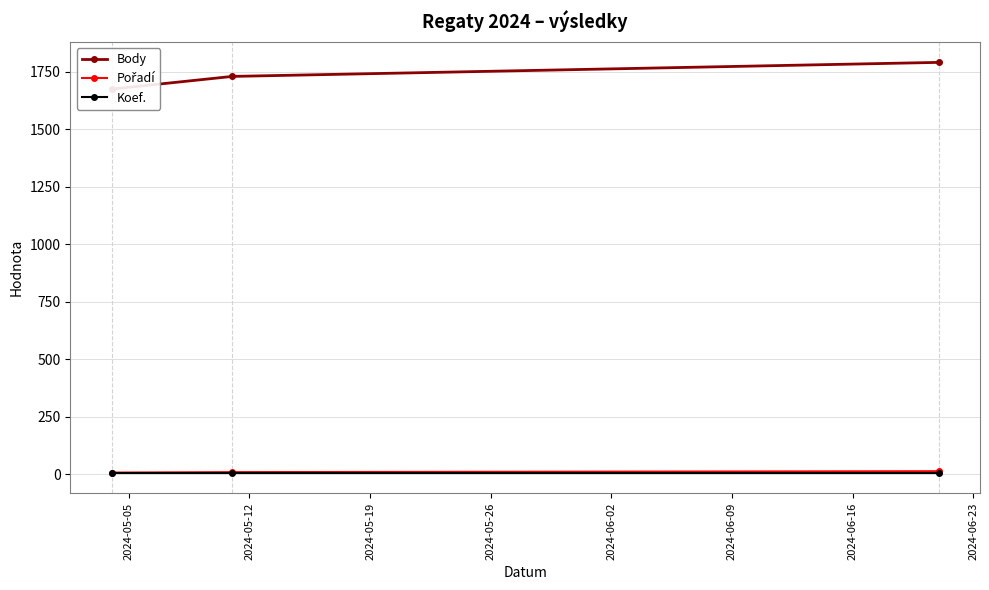

Count the Pořadí values in the range 8 to 14.

3